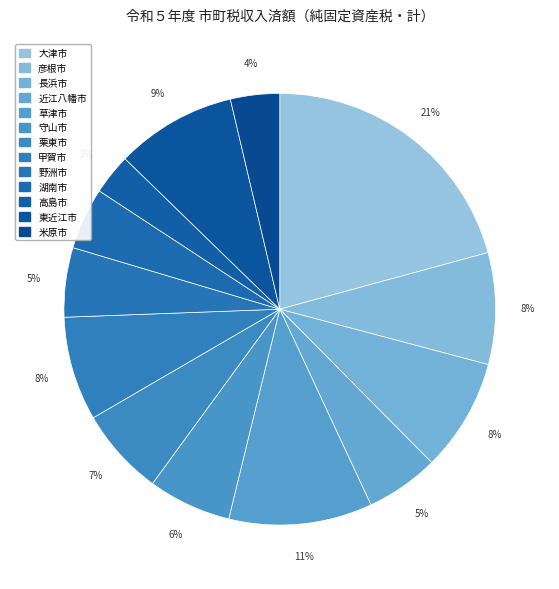

Count the number of slices in the pie.

13